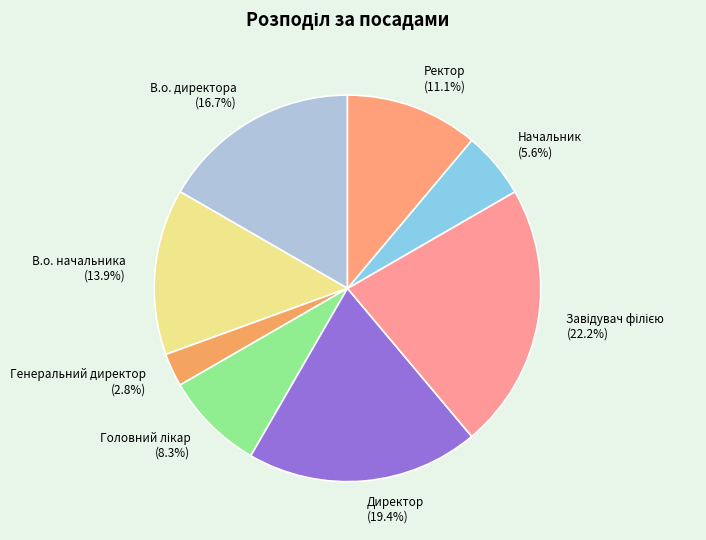

Do Директор (19.4%) and Начальник (5.6%) together represent more than half of the pie?

No